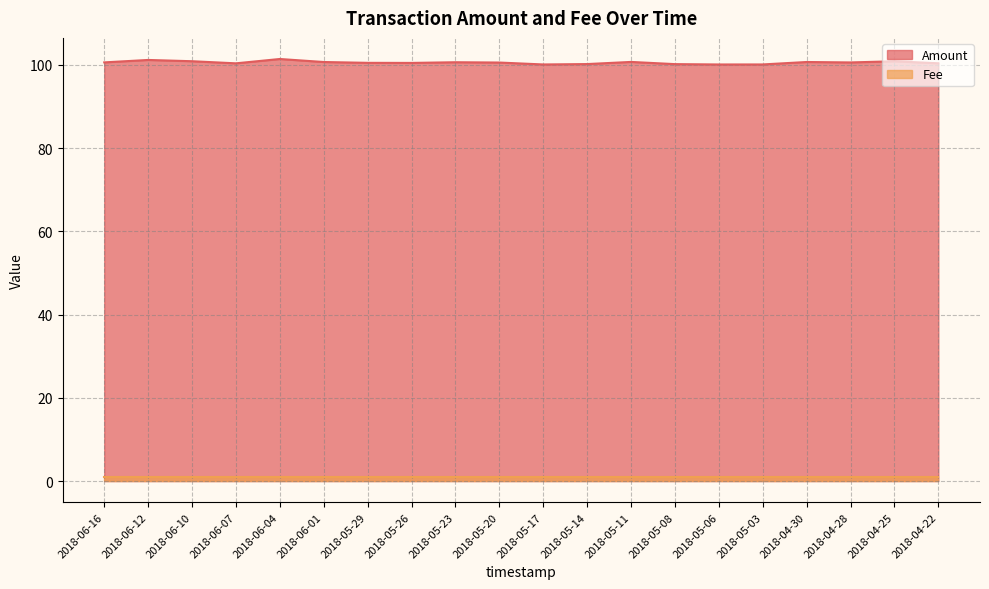

The chart shows a value of 100.5 at 2018-05-20. True or false?

True